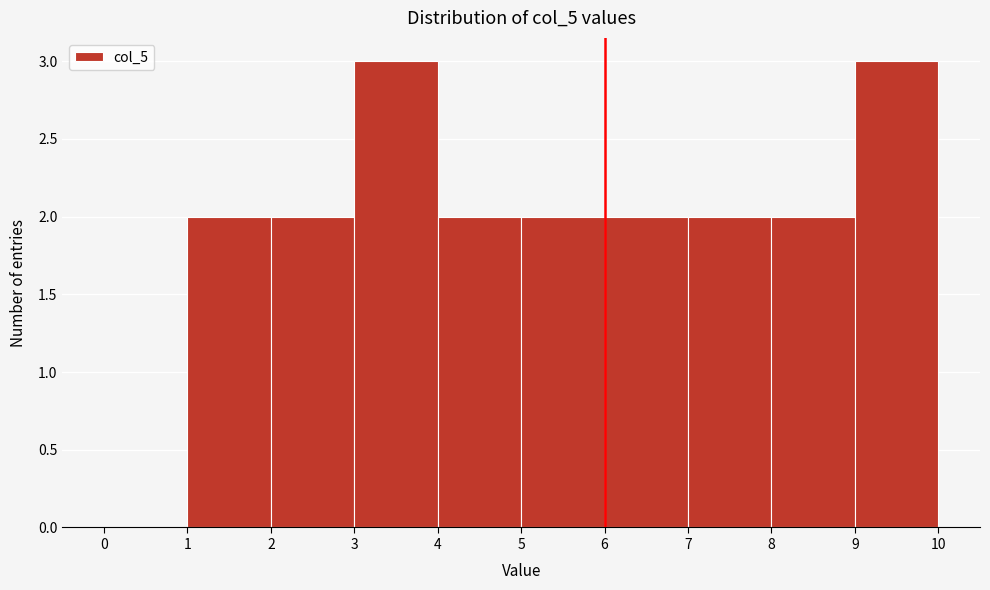

How tall is the bar that spans 2 to 3 on the x-axis? The values are not printed on the chart, so give them approximately, as read against the axis.

2